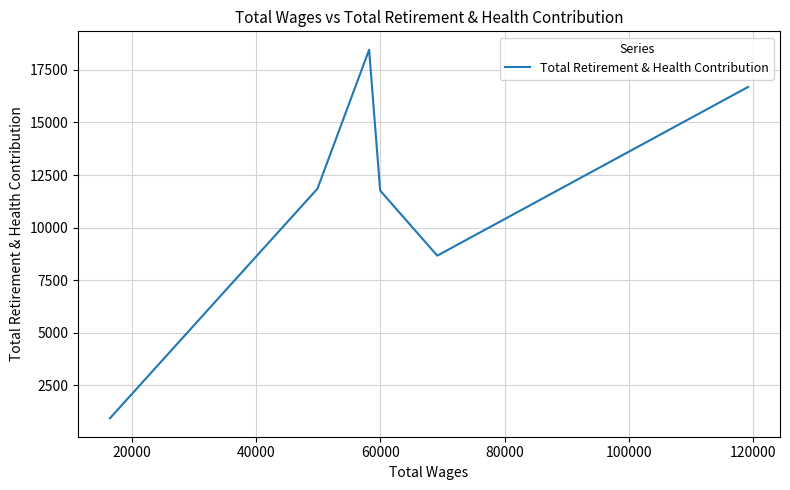

How many points are higher than both their immediate neighbors (excluding endpoints)?

1